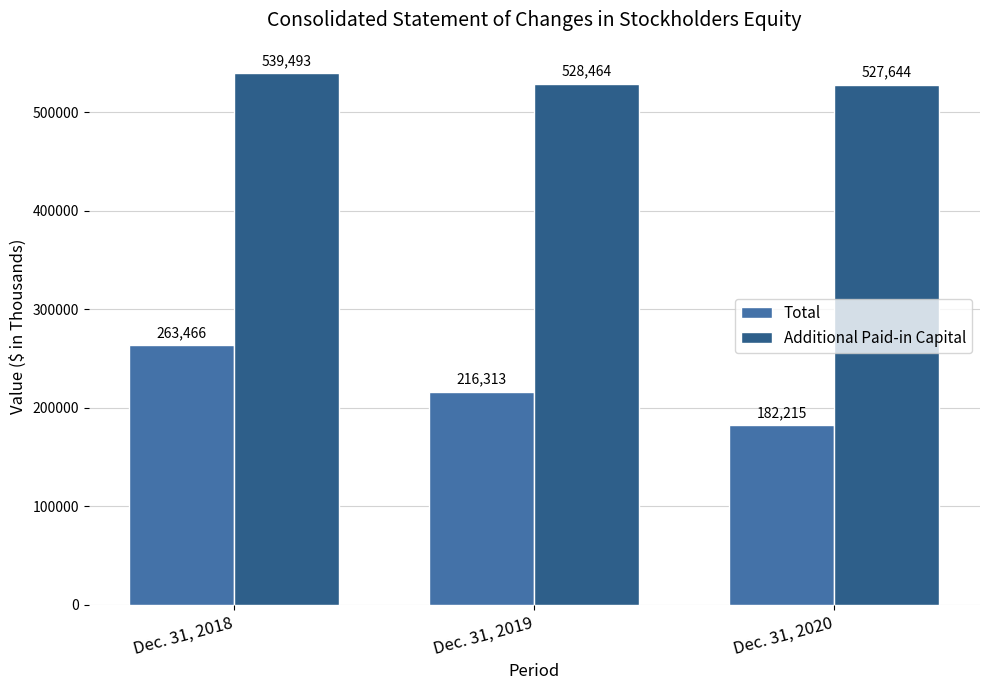

At which label is Total closest to 222840?

Dec. 31, 2019